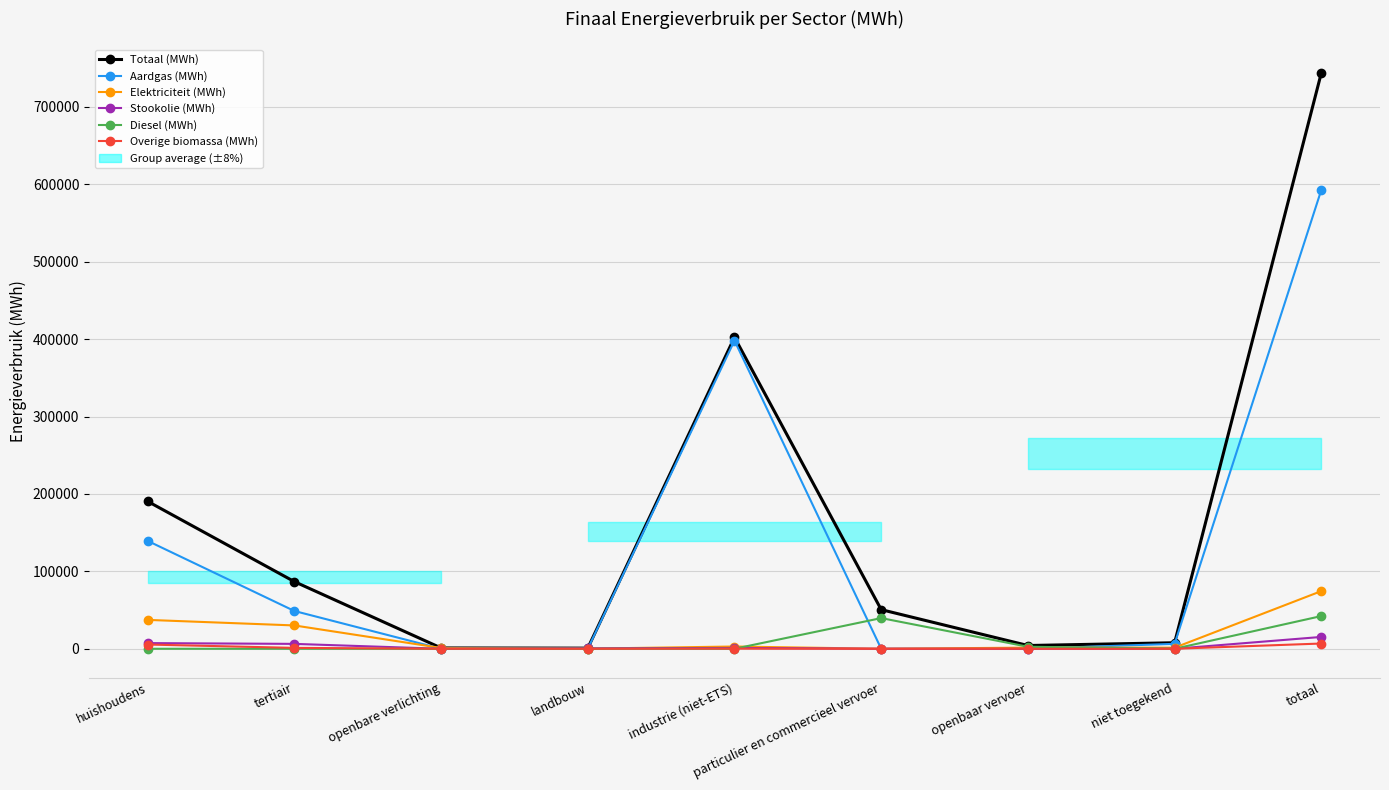

True or false: Elektriciteit (MWh) and Overige biomassa (MWh) intersect in this chart.

False